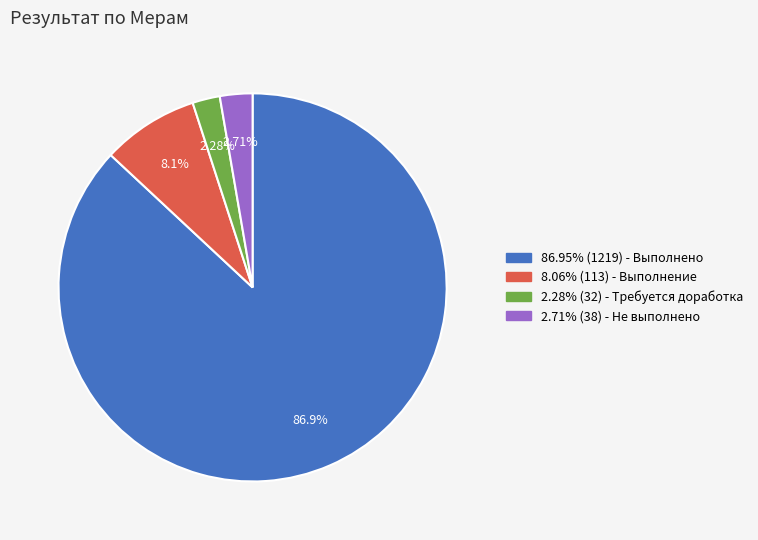

Which has a higher value, 2.71% (38) - Не выполнено or 86.95% (1219) - Выполнено?

86.95% (1219) - Выполнено